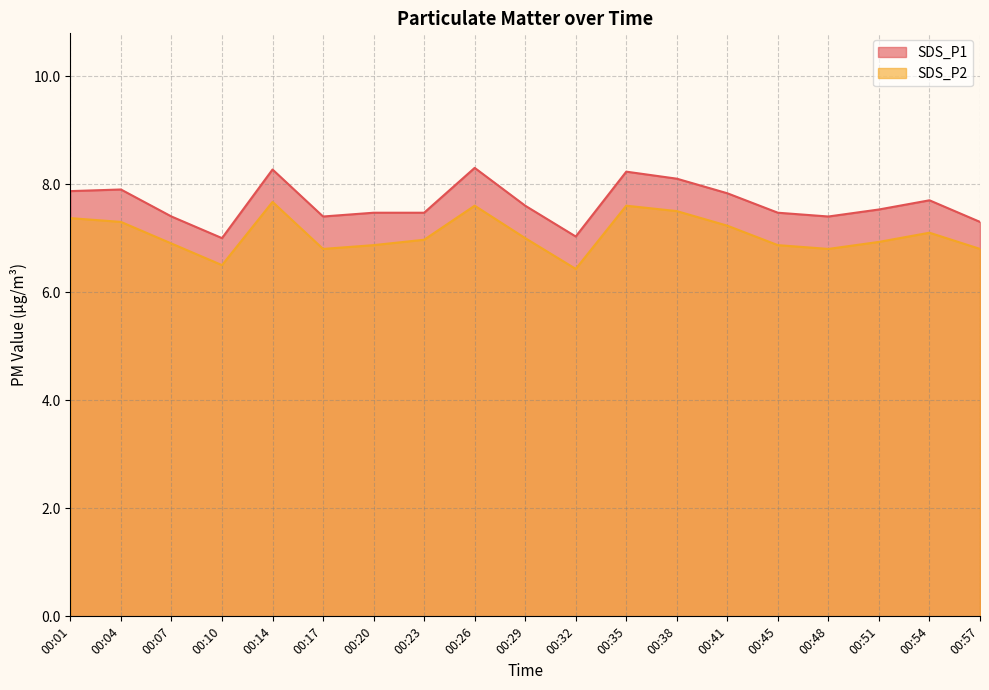

What is the average value of the SDS_P2 series?

7.1